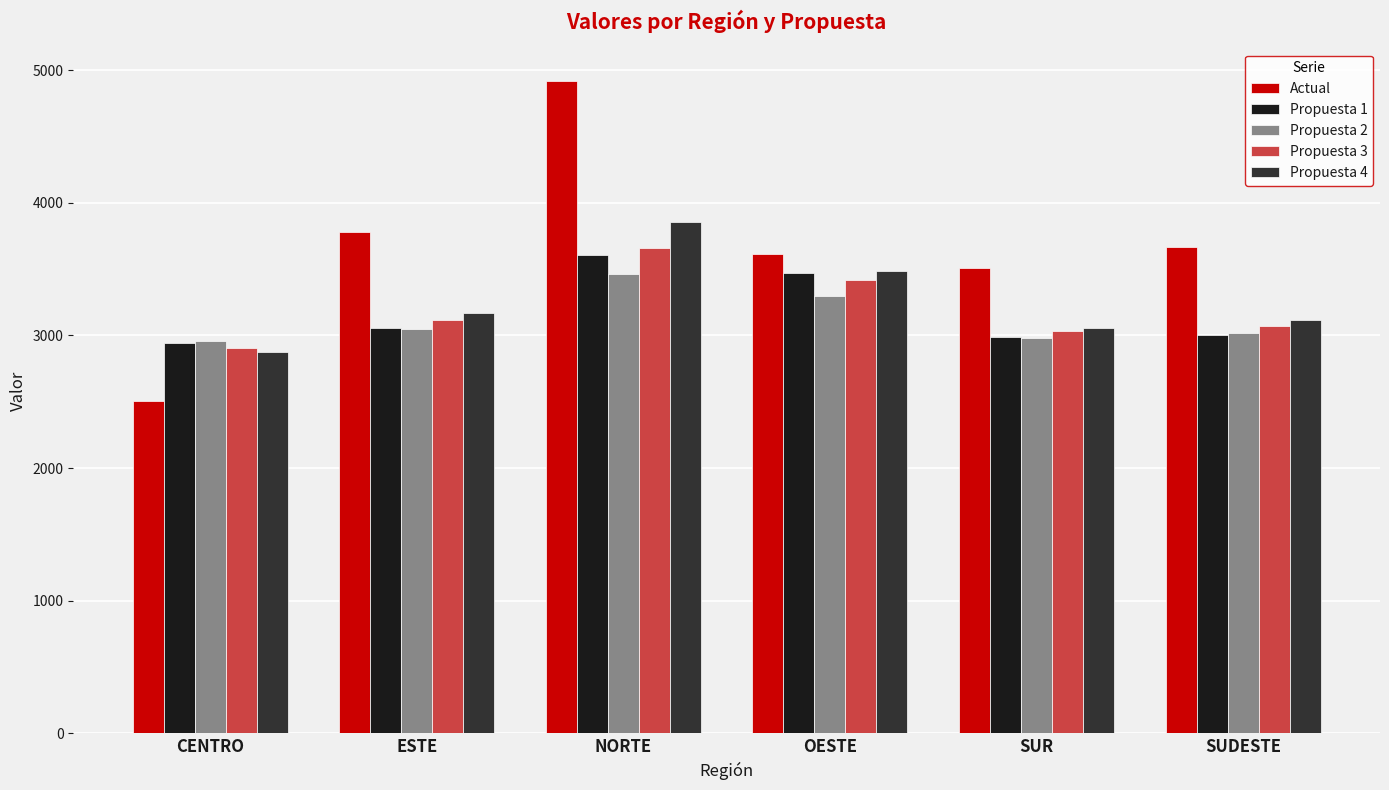

Does the chart contain stacked bars?

No